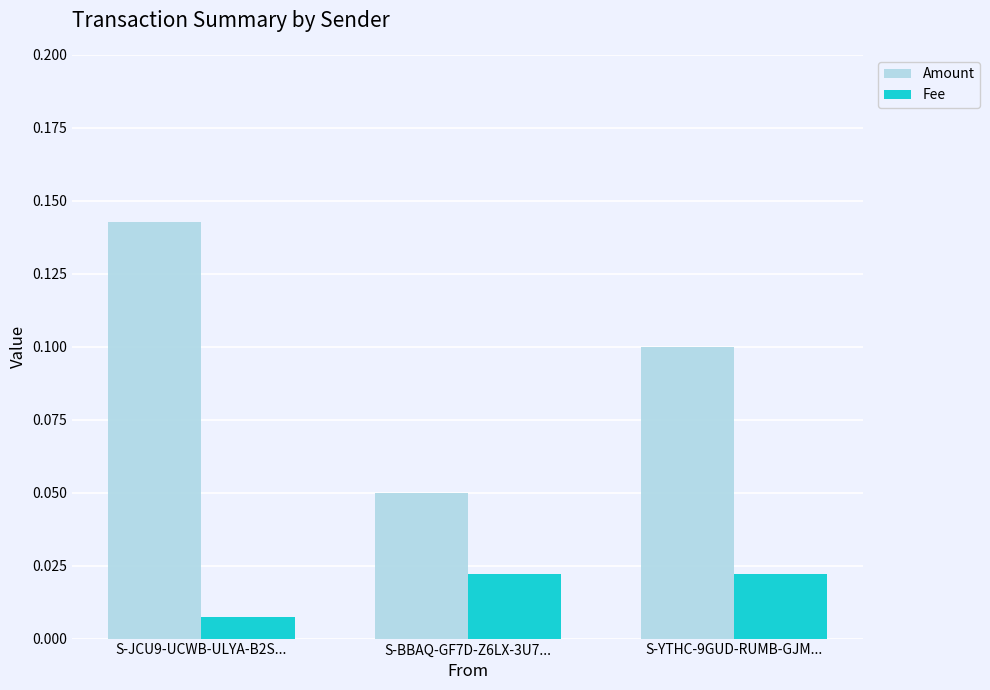

Which category has the lowest value across all series?

S-JCU9-UCWB-ULYA-B2S...